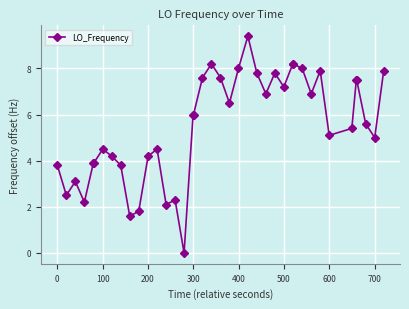

What is the average value?

5.5